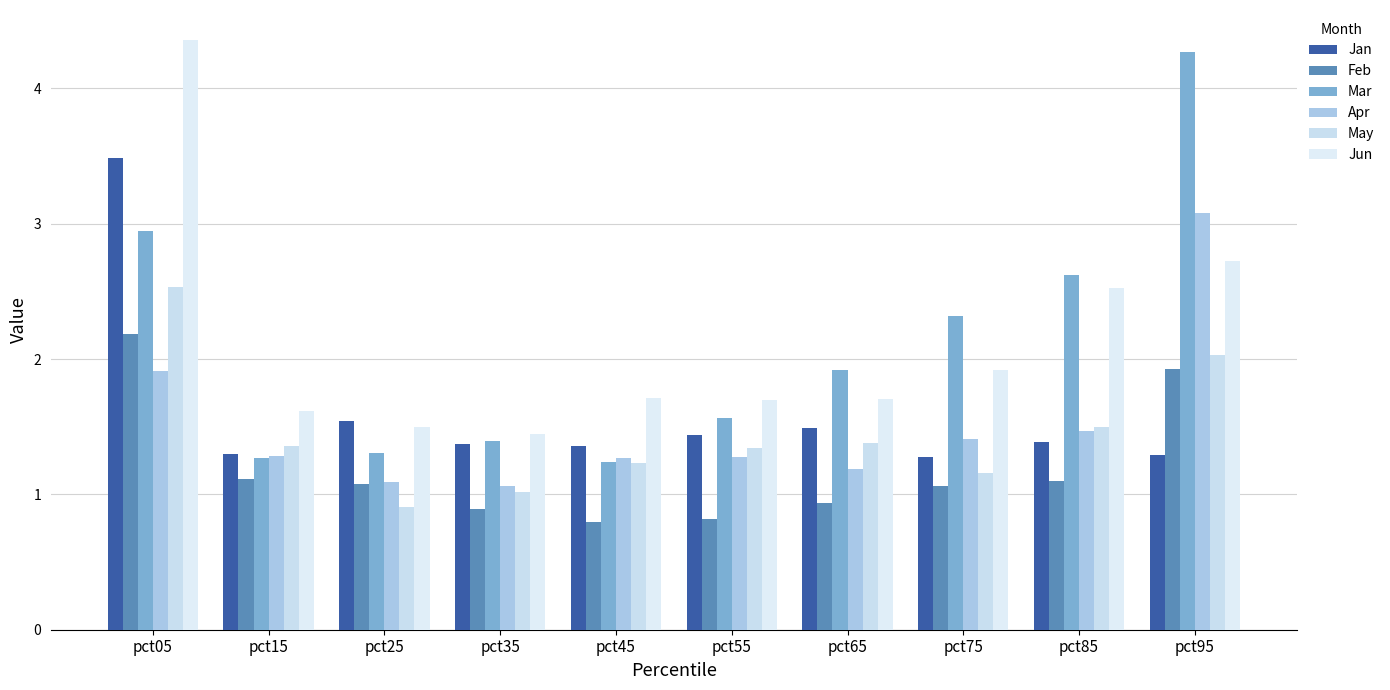

Reading left to right, transcribe all the data shown in this chart.

Jan: 3.5	1.3	1.5	1.4	1.4	1.4	1.5	1.3	1.4	1.3
Feb: 2.2	1.1	1.1	0.9	0.8	0.8	0.9	1.1	1.1	1.9
Mar: 2.9	1.3	1.3	1.4	1.2	1.6	1.9	2.3	2.6	4.3
Apr: 1.9	1.3	1.1	1.1	1.3	1.3	1.2	1.4	1.5	3.1
May: 2.5	1.4	0.9	1.0	1.2	1.3	1.4	1.2	1.5	2.0
Jun: 4.4	1.6	1.5	1.4	1.7	1.7	1.7	1.9	2.5	2.7